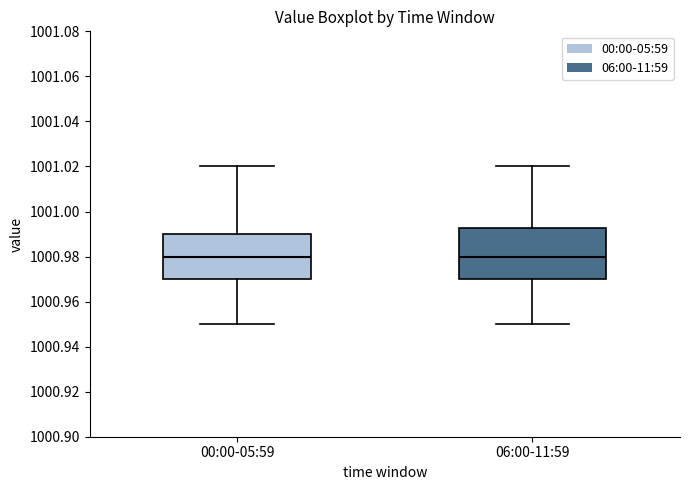

Where is the lower edge of the box for 06:00-11:59 on the y-axis? The values are not printed on the chart, so give them approximately, as read against the axis.

1000.970